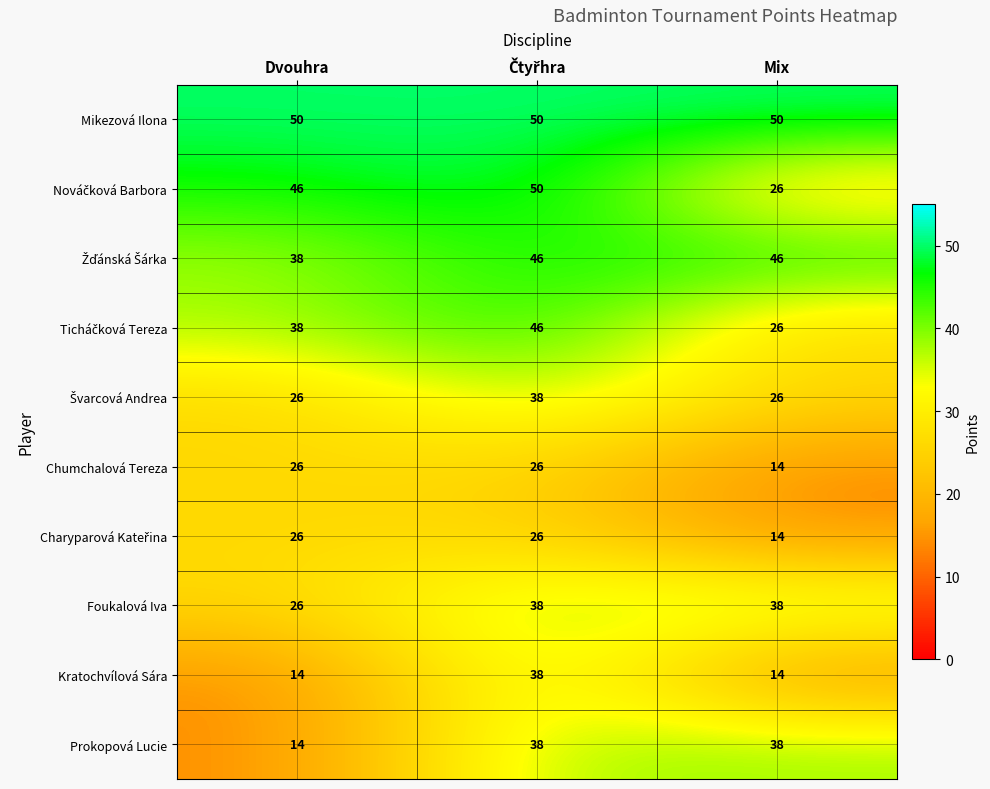

What is the minimum value shown in the chart?

14